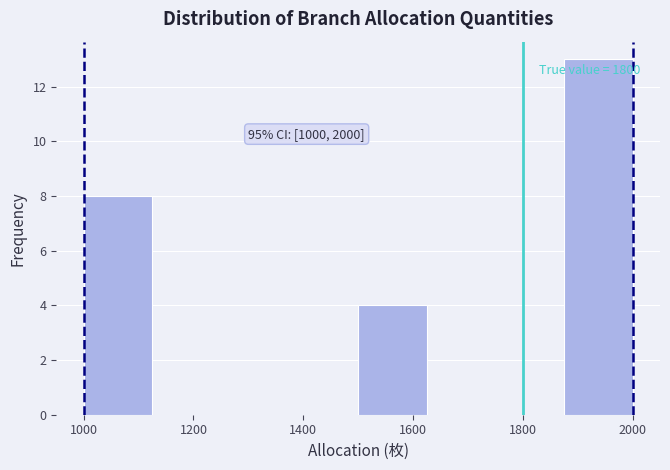

Which range on the x-axis has the tallest bar?

1875 to 2000